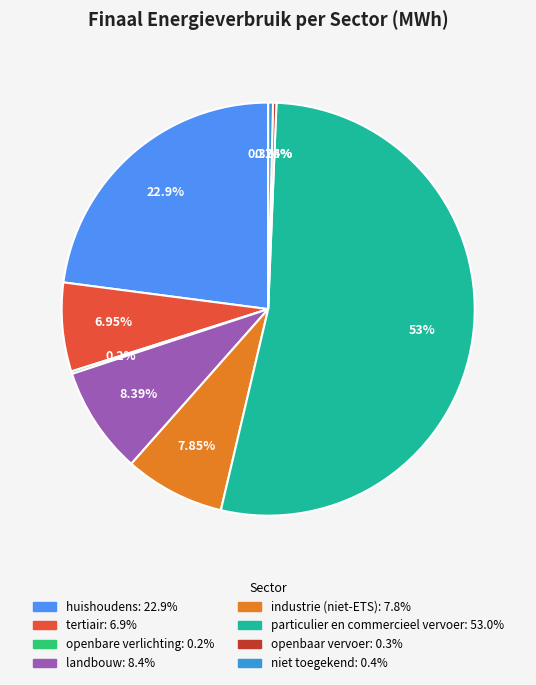

What is the ratio of the value at tertiair to the value at niet toegekend?

18.6